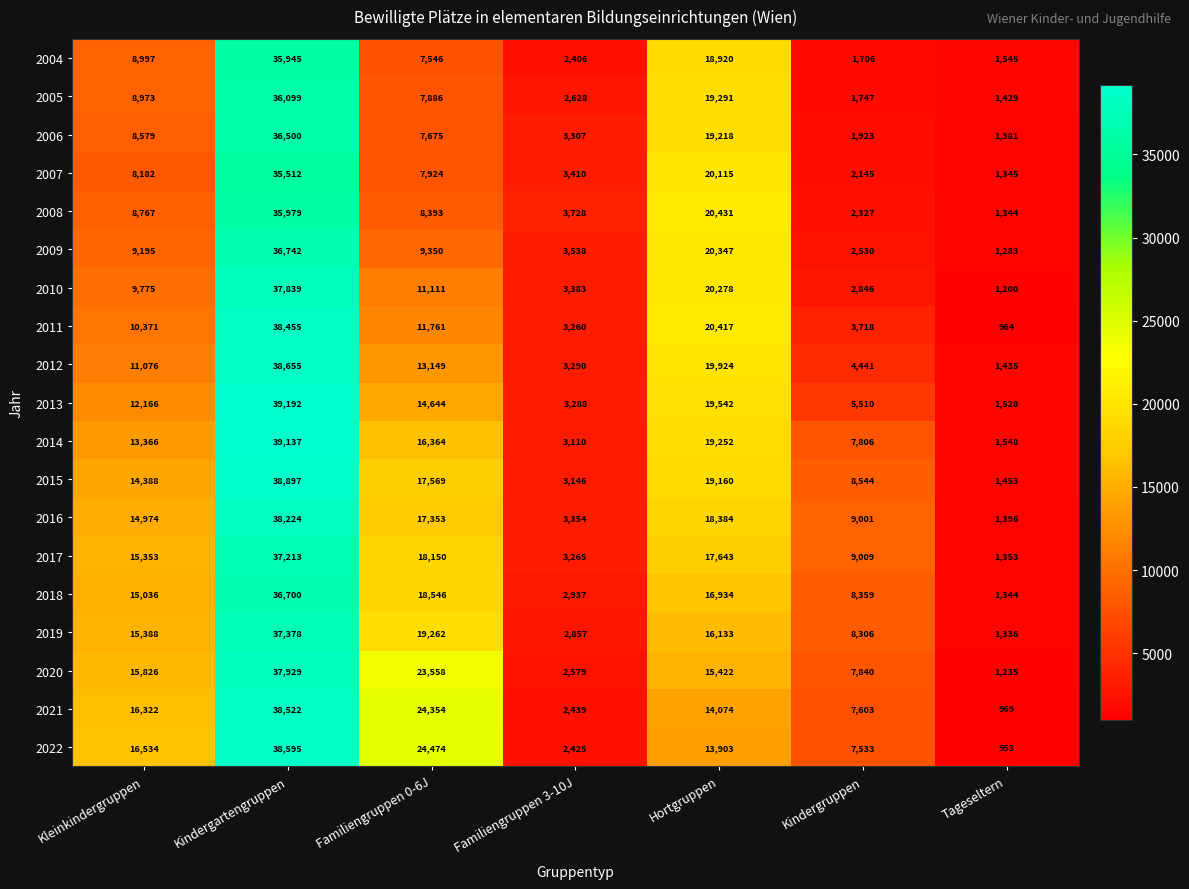

What is the difference between the highest and lowest values at Familiengruppen 3-10J?

1322